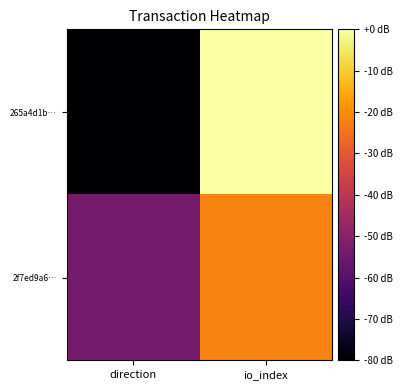

List the series in order of their overall mean, lowest first.

265a4d1b…, 2f7ed9a6…